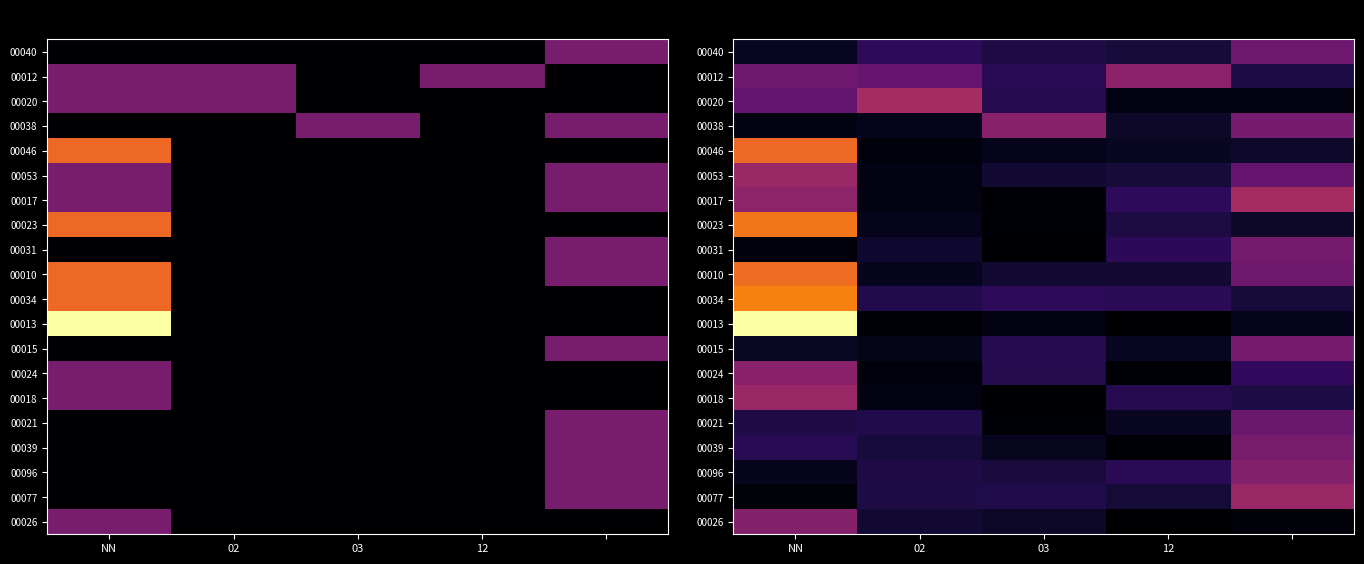

Which series has the widest spread of values?

00013